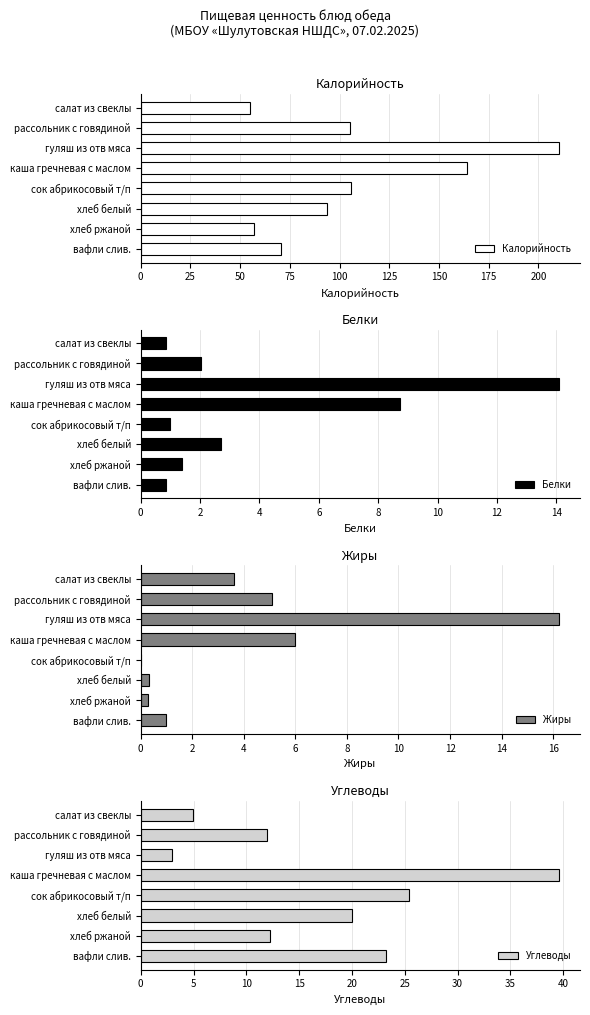

What is the difference between the Белки values at вафли слив. and сок абрикосовый т/п?

0.2